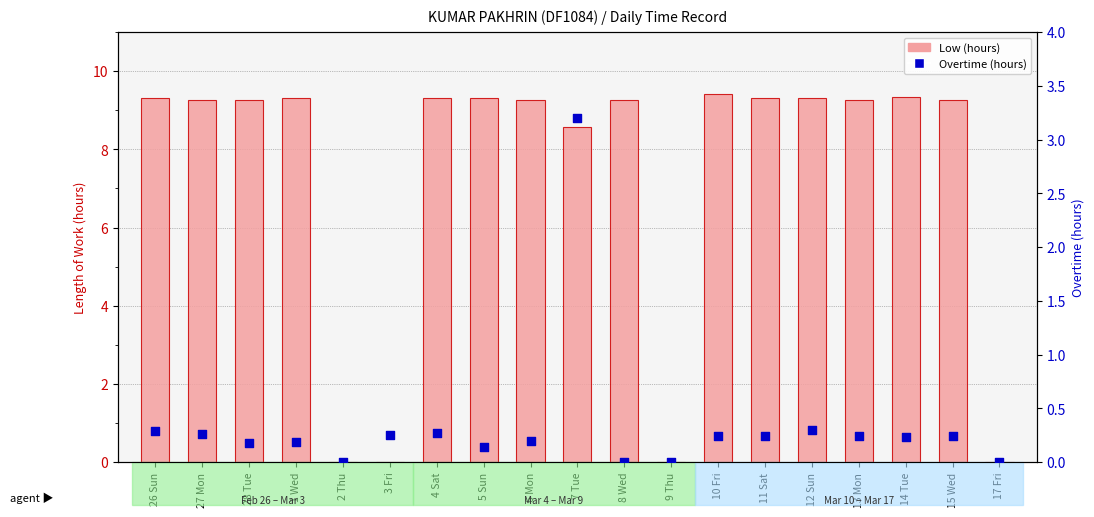

Which series reaches the minimum Y coordinate?

Low (hours)